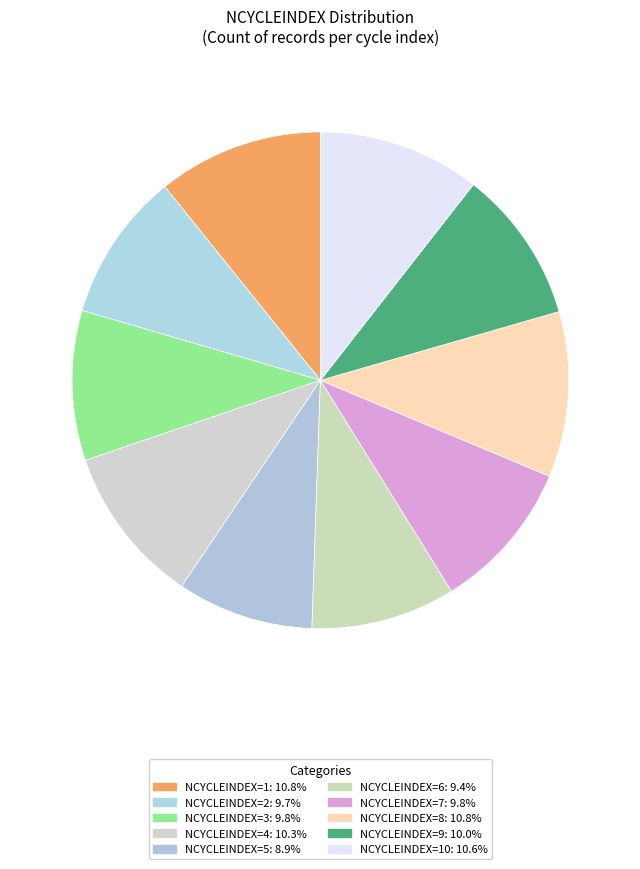

Rank the categories by value from highest to lowest.

1, 8, 10, 4, 9, 7, 3, 2, 6, 5